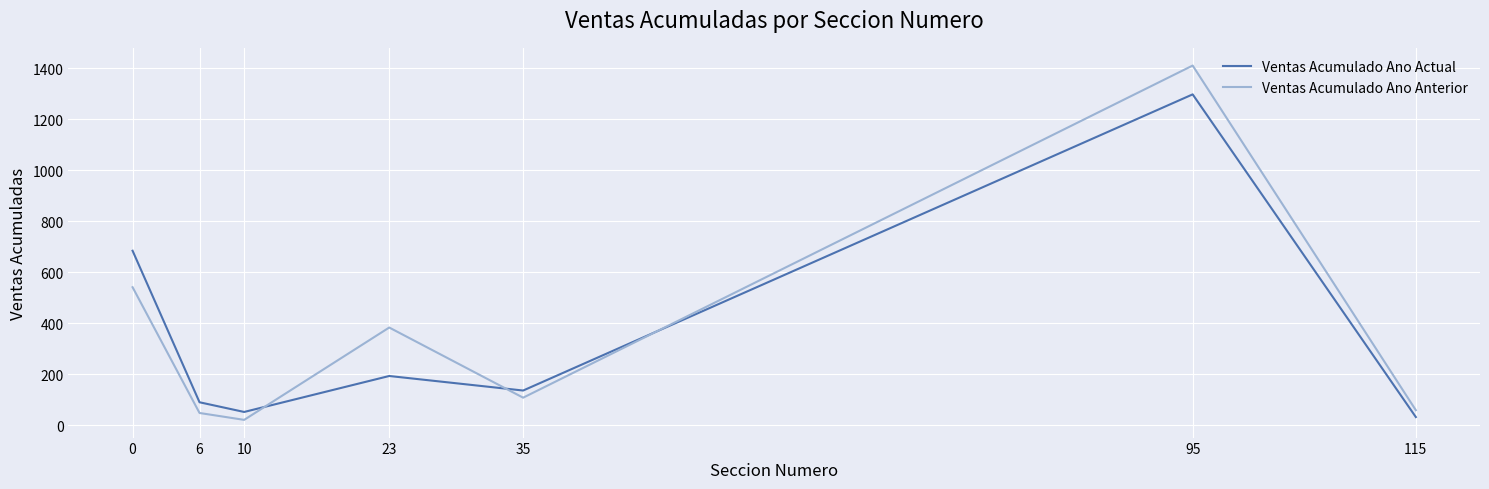

Rank the series by their average value, from highest to lowest.

Ventas Acumulado Ano Anterior, Ventas Acumulado Ano Actual